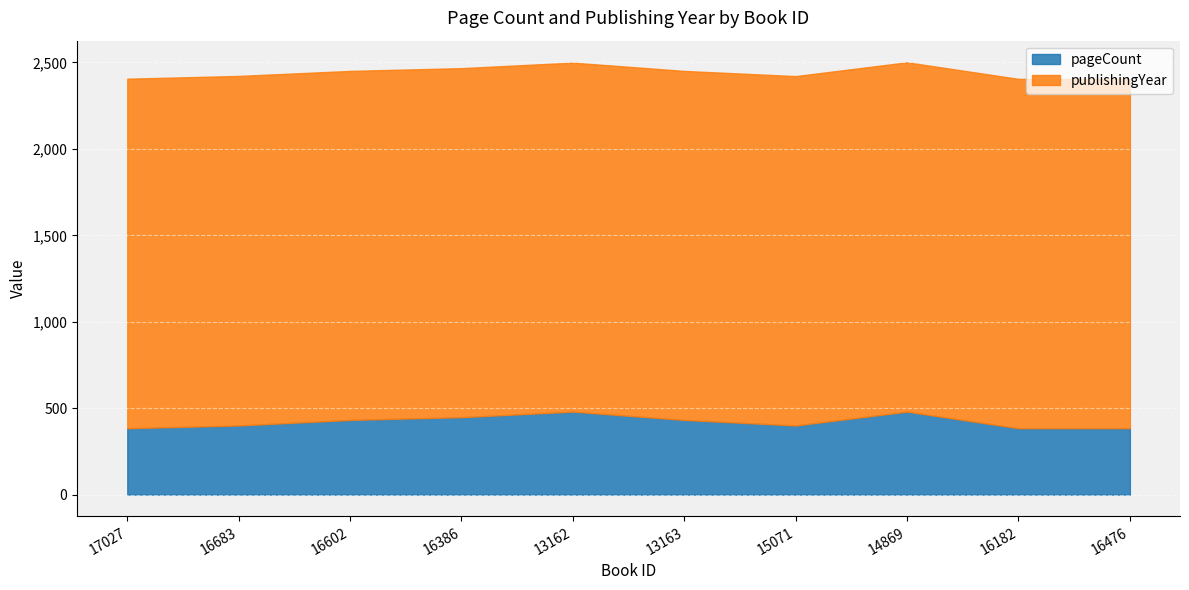

How many values in the publishingYear series exceed 2021?

2